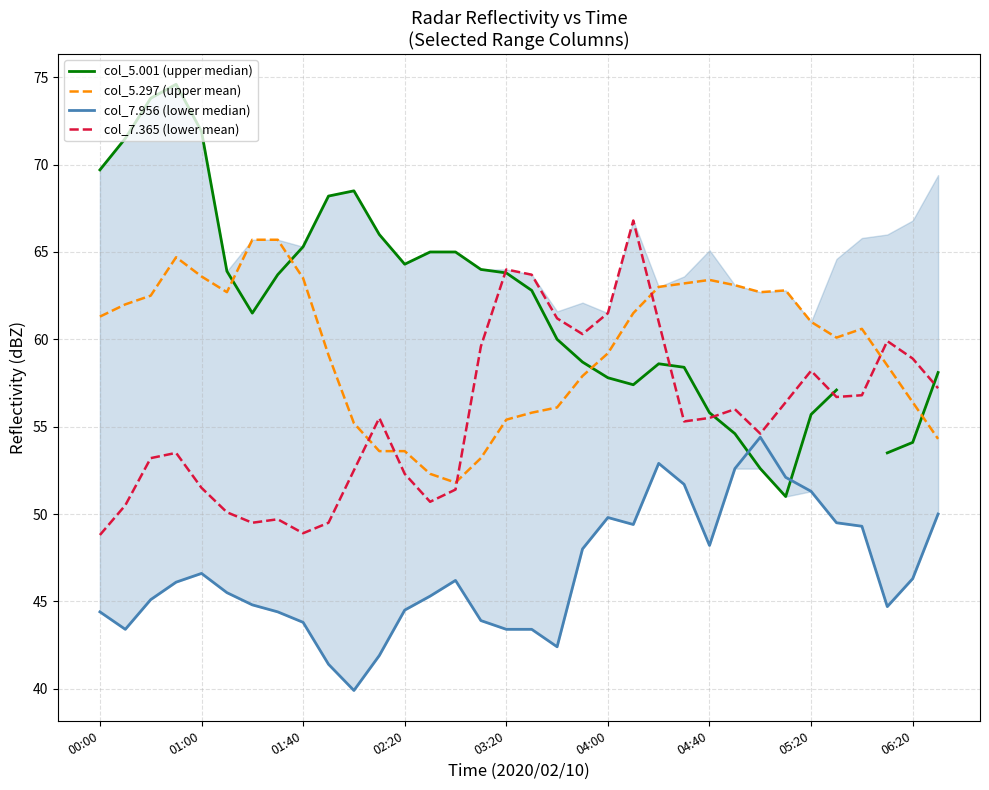

After their last crossing, which series has the higher values: col_5.297 (upper mean) or col_5.001 (upper median)?

col_5.001 (upper median)